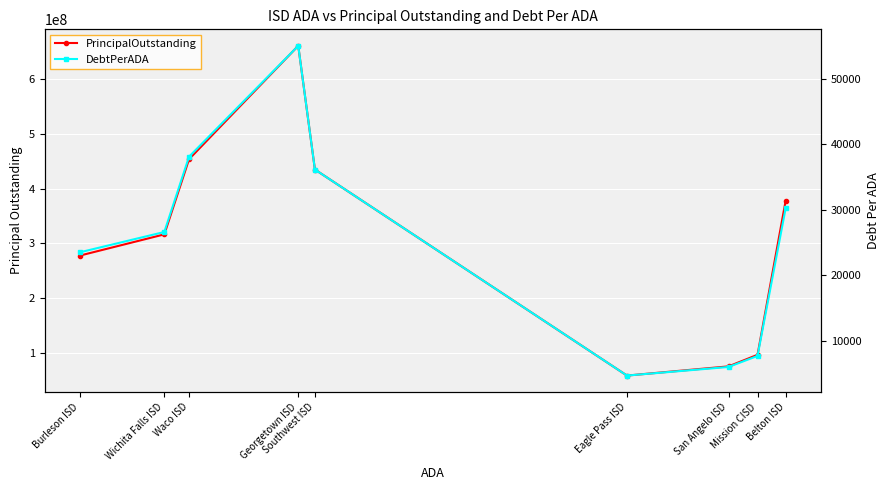

What is the spread (max minus min) of values at Burleson ISD?

277620012.8